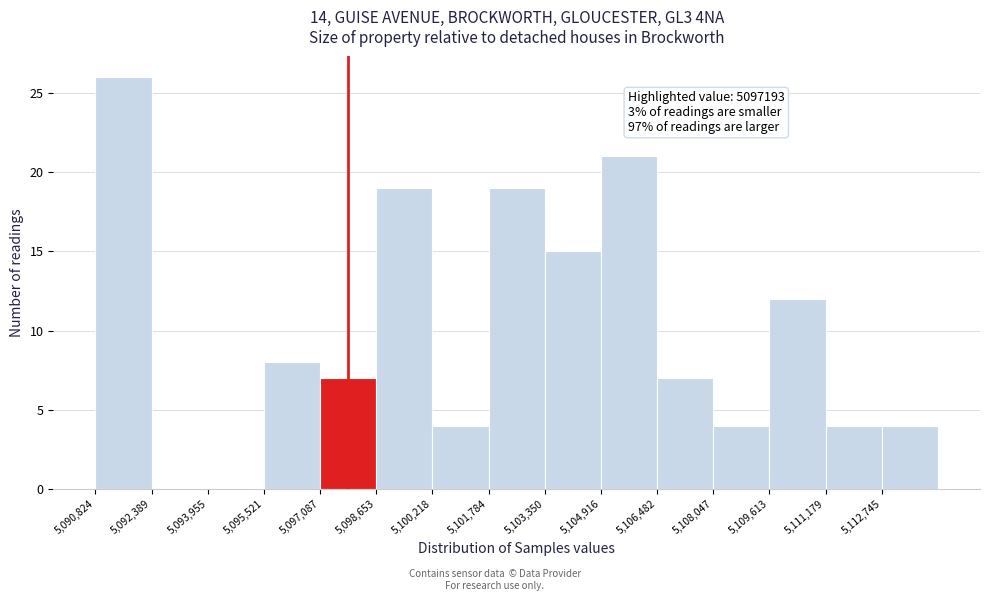

Which range on the x-axis has the tallest bar?

5090800 to 5092400